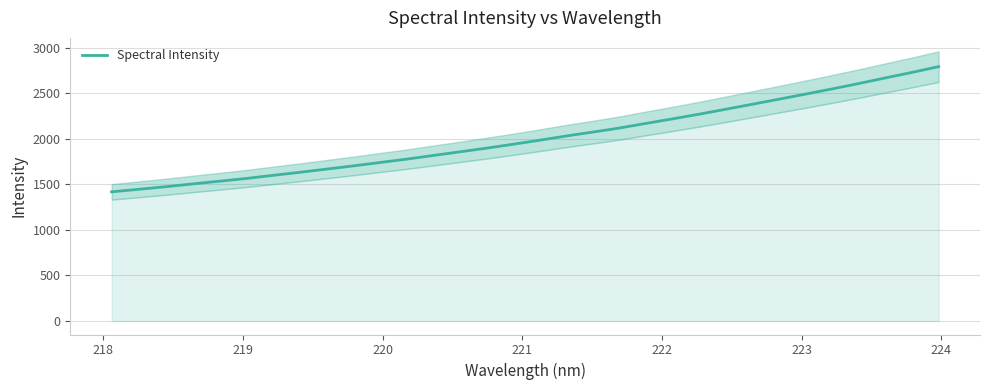

What is the highest value of the Spectral Intensity series?

2791.1